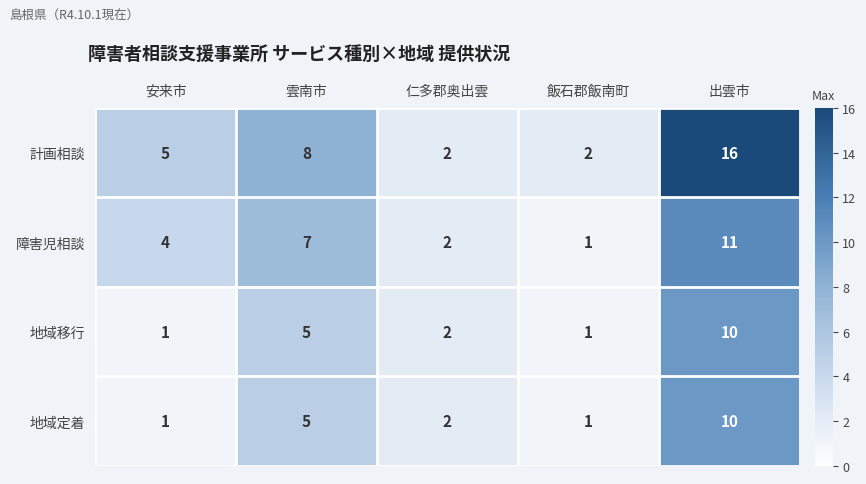

True or false: 障害児相談 has a value of 2 at 安来市.

False